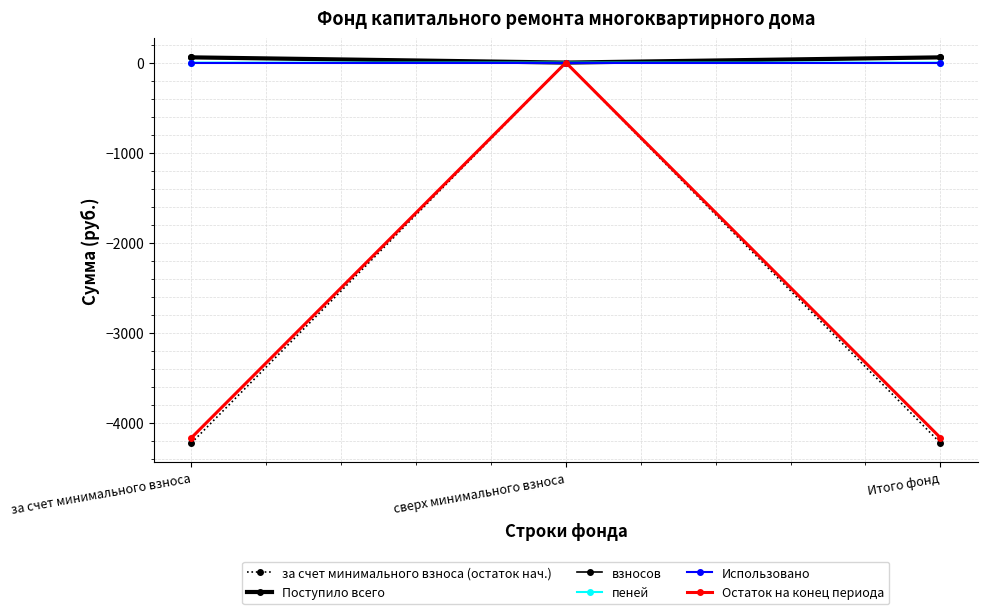

How many values in the Поступило всего series are below 57?

1